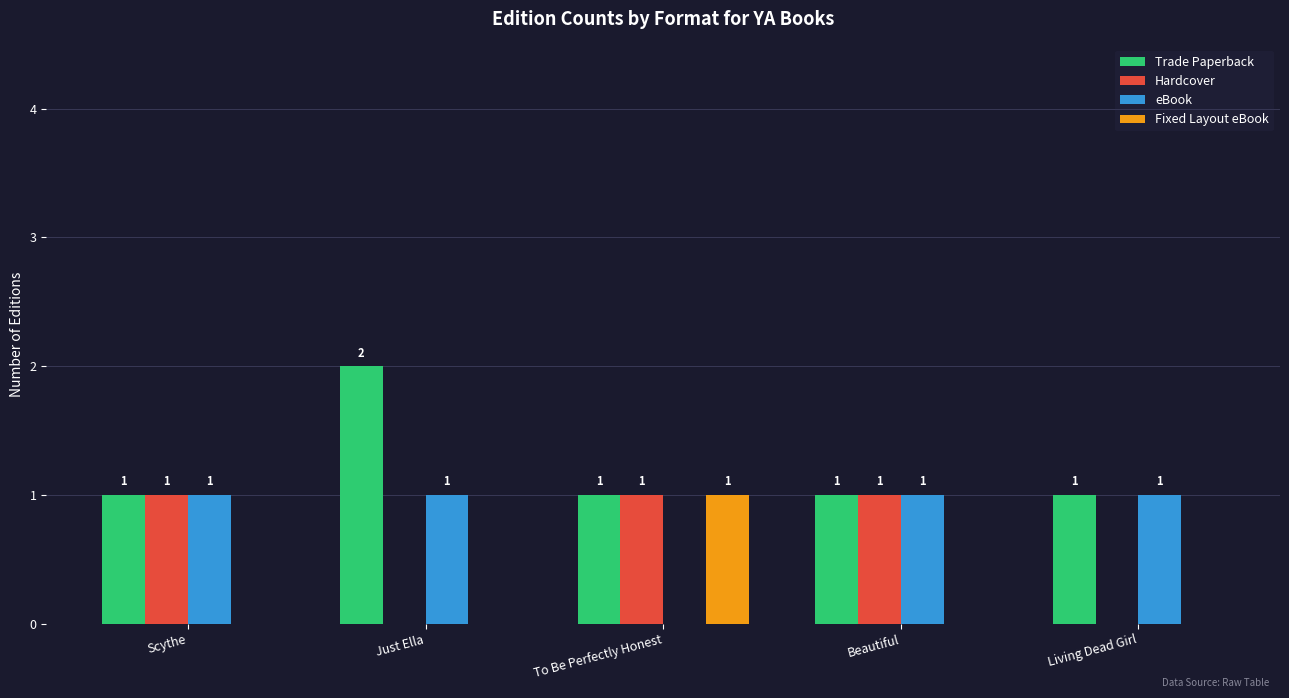

What is the maximum value for Trade Paperback?

2